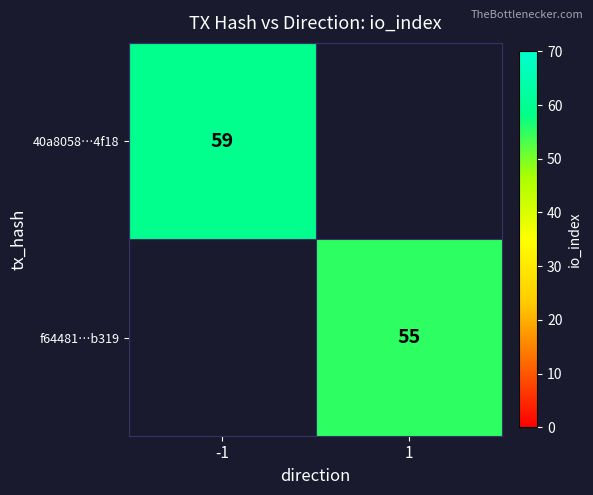

The value of 40a8058…4f18 at -1 is 17. True or false?

False